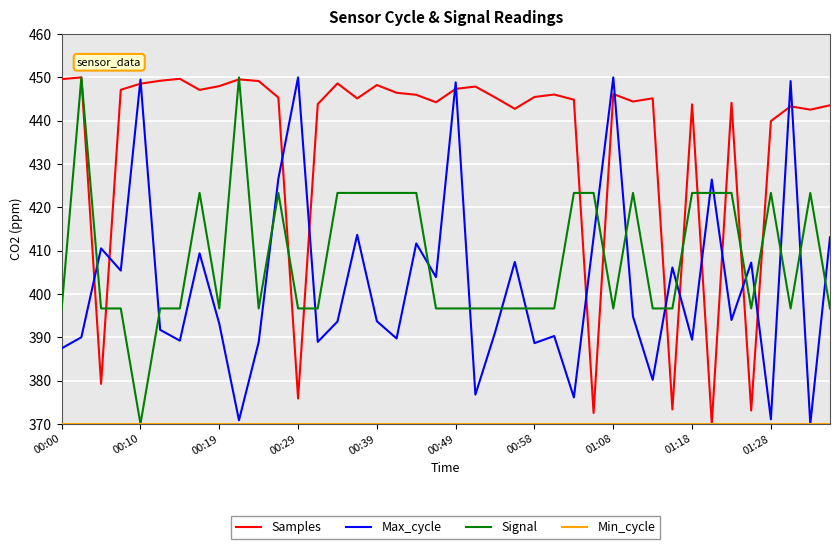

Which series has the largest total across all categories?

Samples